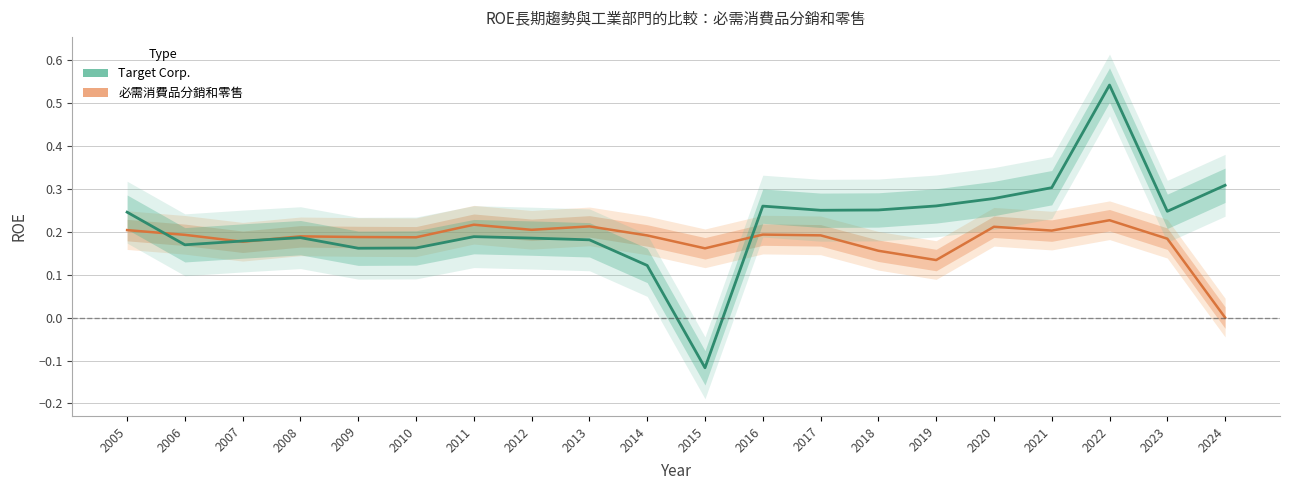

What is the minimum value for Target Corp.?

-0.1